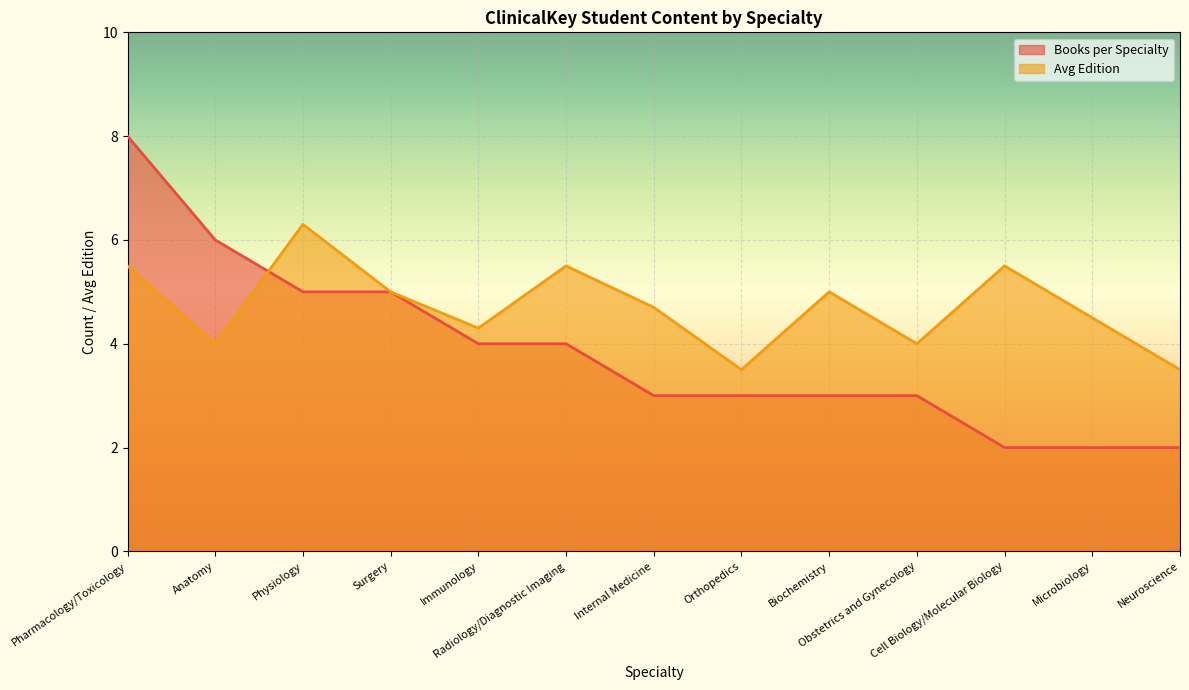

Count the number of data series in this chart.

2